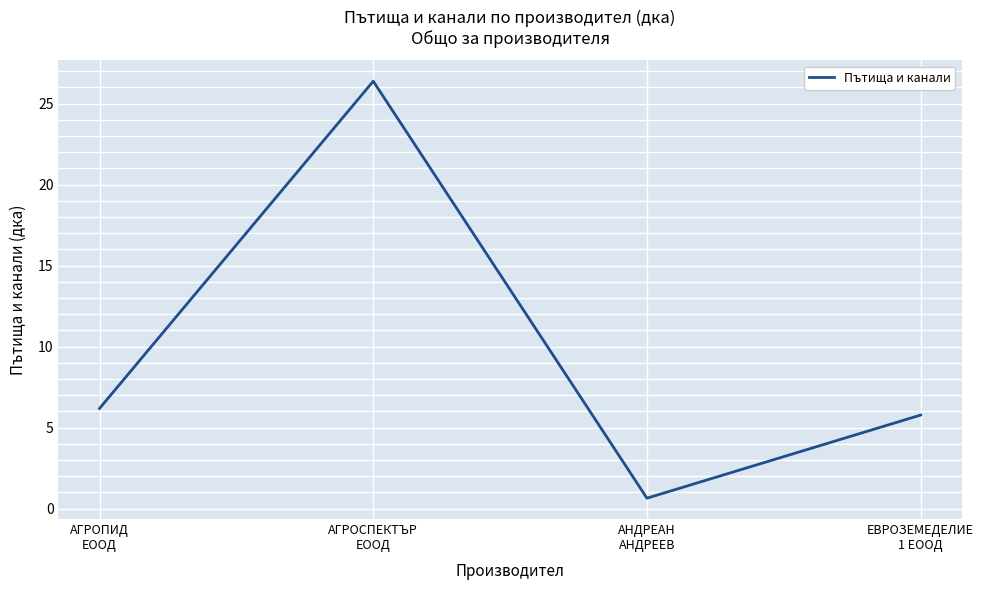

Rank the categories by value from lowest to highest.

АНДРЕАН
АНДРЕЕВ, ЕВРОЗЕМЕДЕЛИЕ
1 ЕООД, АГРОПИД
ЕООД, АГРОСПЕКТЪР
ЕООД